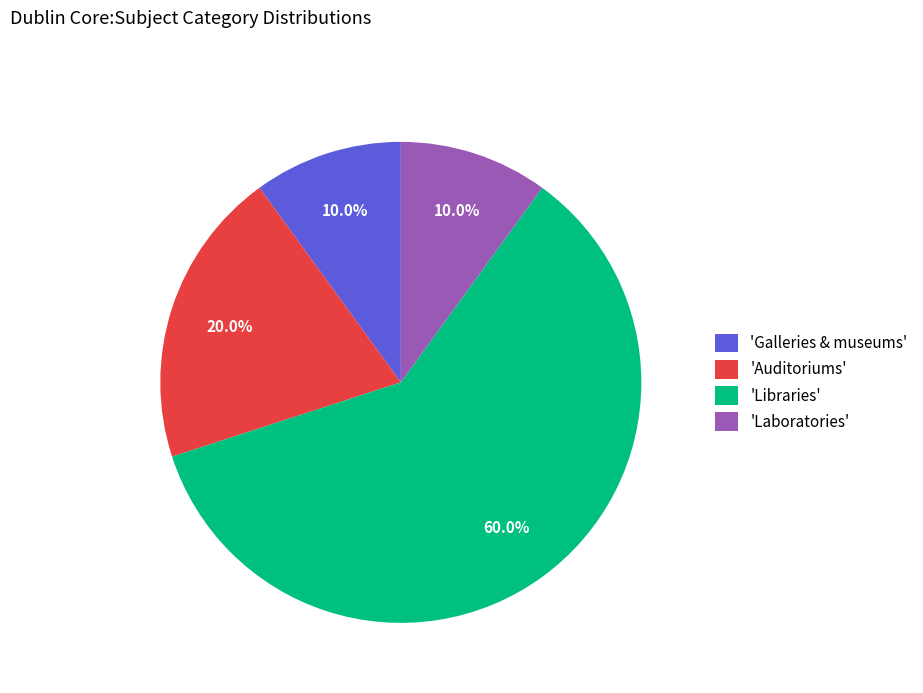

How many segments does this pie chart have?

4